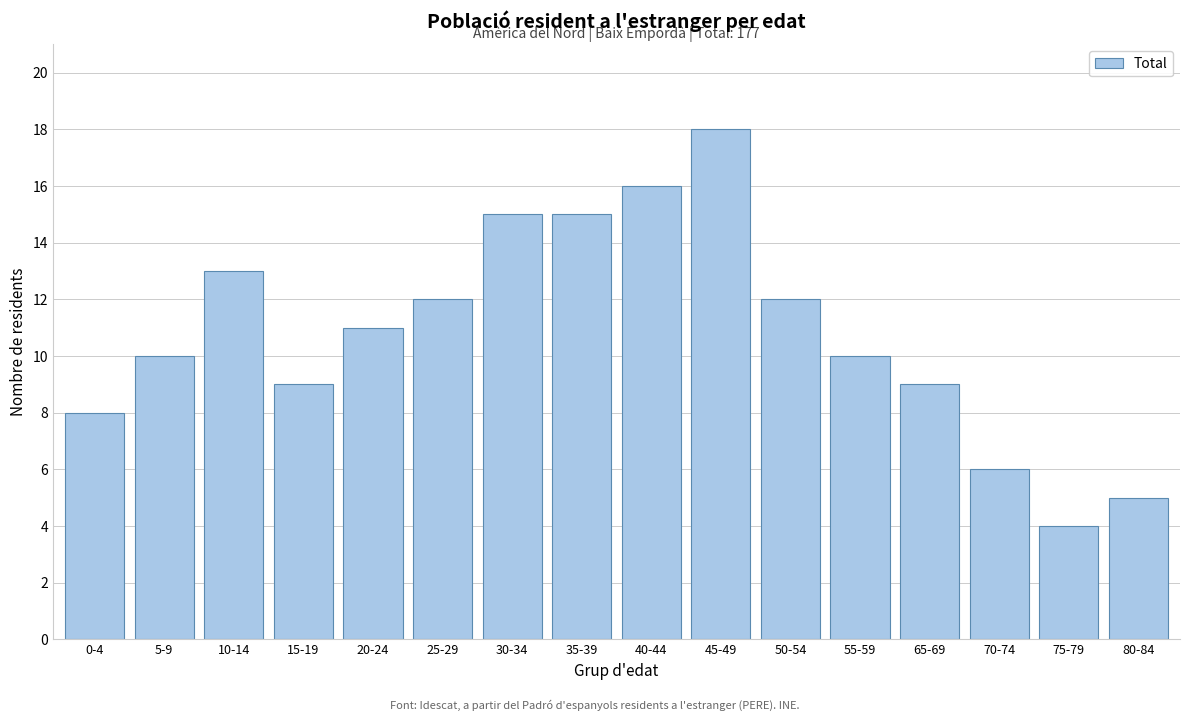

Reading right to left, what are all the values shown in this chart?

5	4	6	9	10	12	18	16	15	15	12	11	9	13	10	8